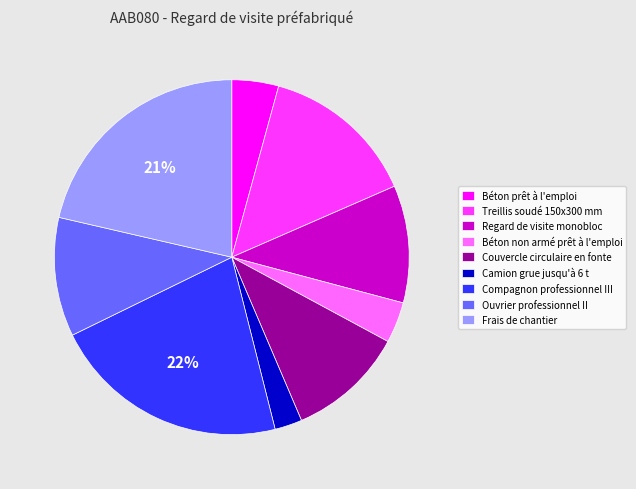

True or false: Camion grue jusqu'à 6 t accounts for 15% of the total.

False